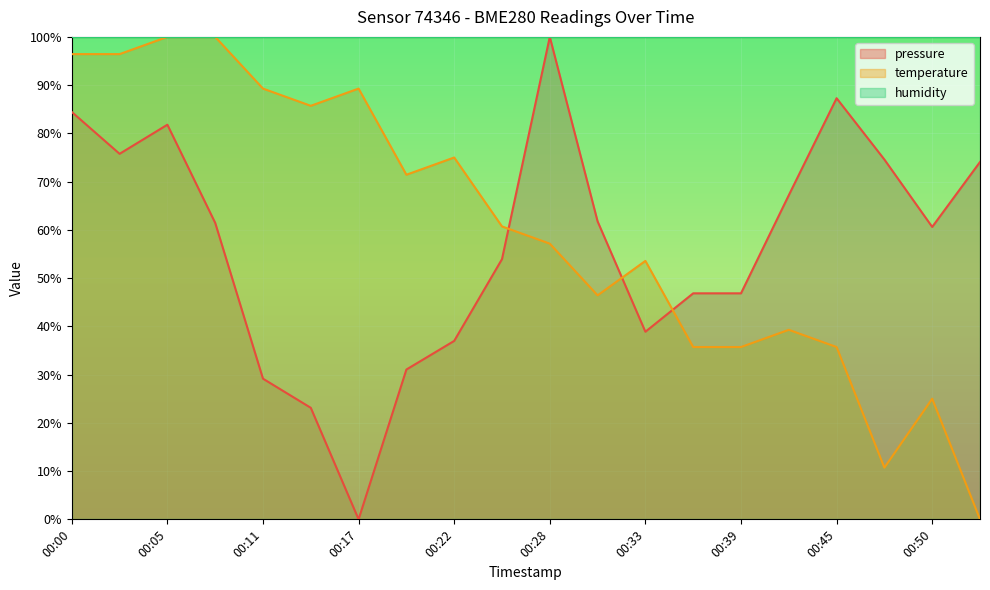

Reading left to right, extract all data points from this chart.

pressure: 84.4	75.8	81.8	61.5	29.2	23.1	0.0	31.1	37.0	53.9	100.0	61.8	38.9	46.8	46.8	67.2	87.3	74.6	60.6	74.1
temperature: 96.4	96.4	100.0	100.0	89.3	85.7	89.3	71.4	75.0	60.7	57.1	46.4	53.6	35.7	35.7	39.3	35.7	10.7	25.0	0.0